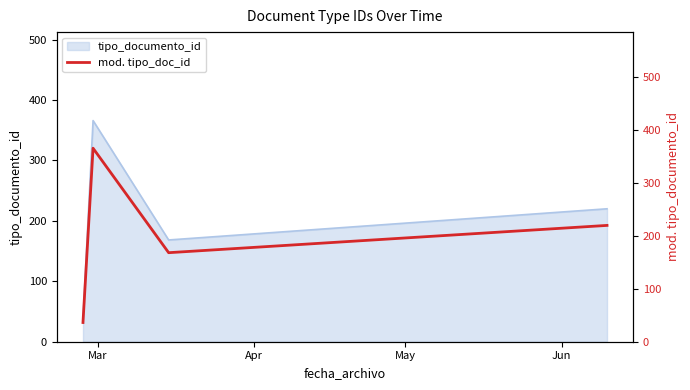

What is the lowest value of the tipo_documento_id series?

36.3